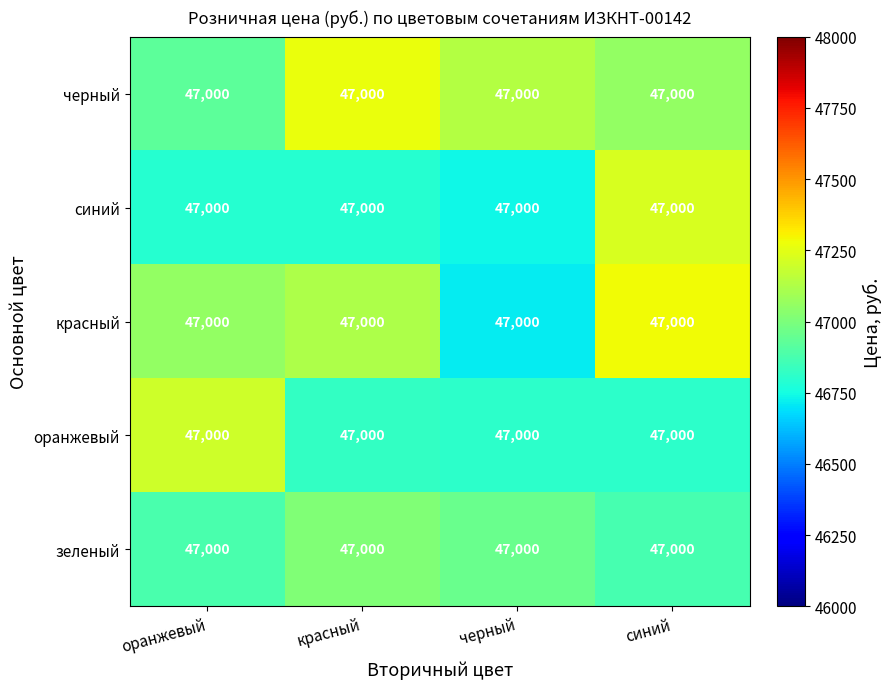

Is it true that черный equals 47139.2 at черный?

True